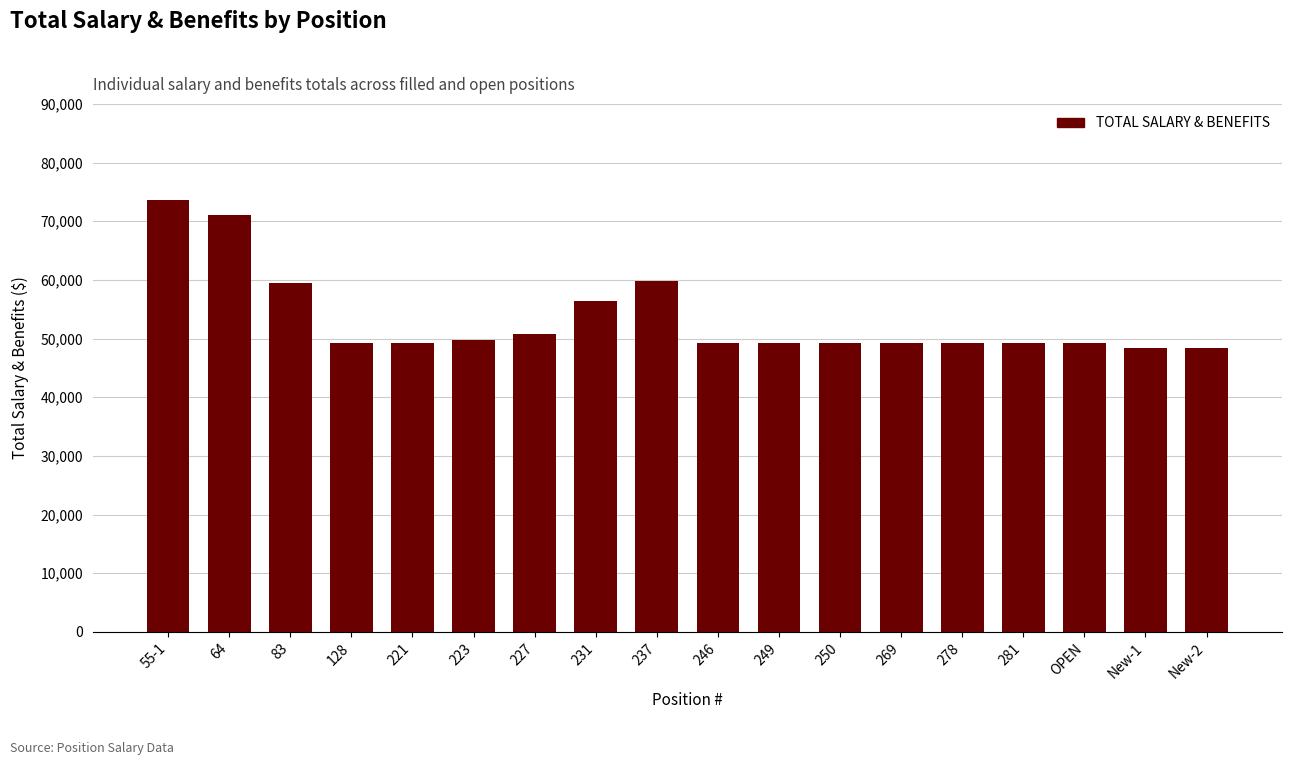

What value does the data have at OPEN?

49277.5